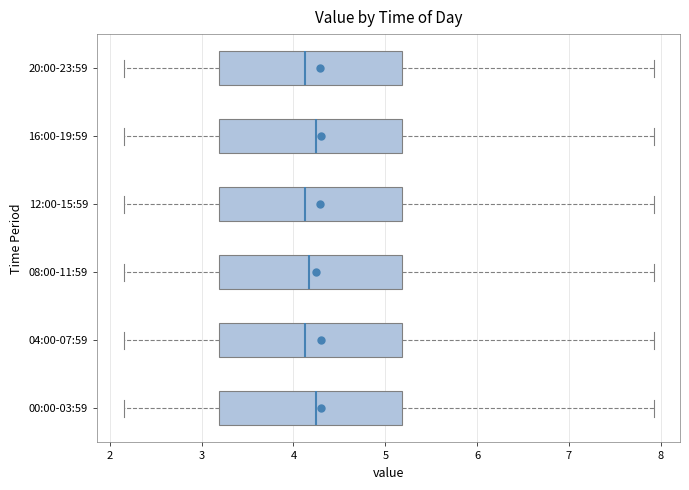

Reading bottom to top, transcribe this box plot: for each box, give where its median line is, the range the box spans, and where its two whiskers end, as read against the x-axis. The values are not printed on the chart, so give them approximately, as read against the axis.

00:00-03:59: median 4.2, box 3.2 to 5.2, whiskers 2.2 to 7.9
04:00-07:59: median 4.1, box 3.2 to 5.2, whiskers 2.2 to 7.9
08:00-11:59: median 4.2, box 3.2 to 5.2, whiskers 2.2 to 7.9
12:00-15:59: median 4.1, box 3.2 to 5.2, whiskers 2.2 to 7.9
16:00-19:59: median 4.2, box 3.2 to 5.2, whiskers 2.2 to 7.9
20:00-23:59: median 4.1, box 3.2 to 5.2, whiskers 2.2 to 7.9